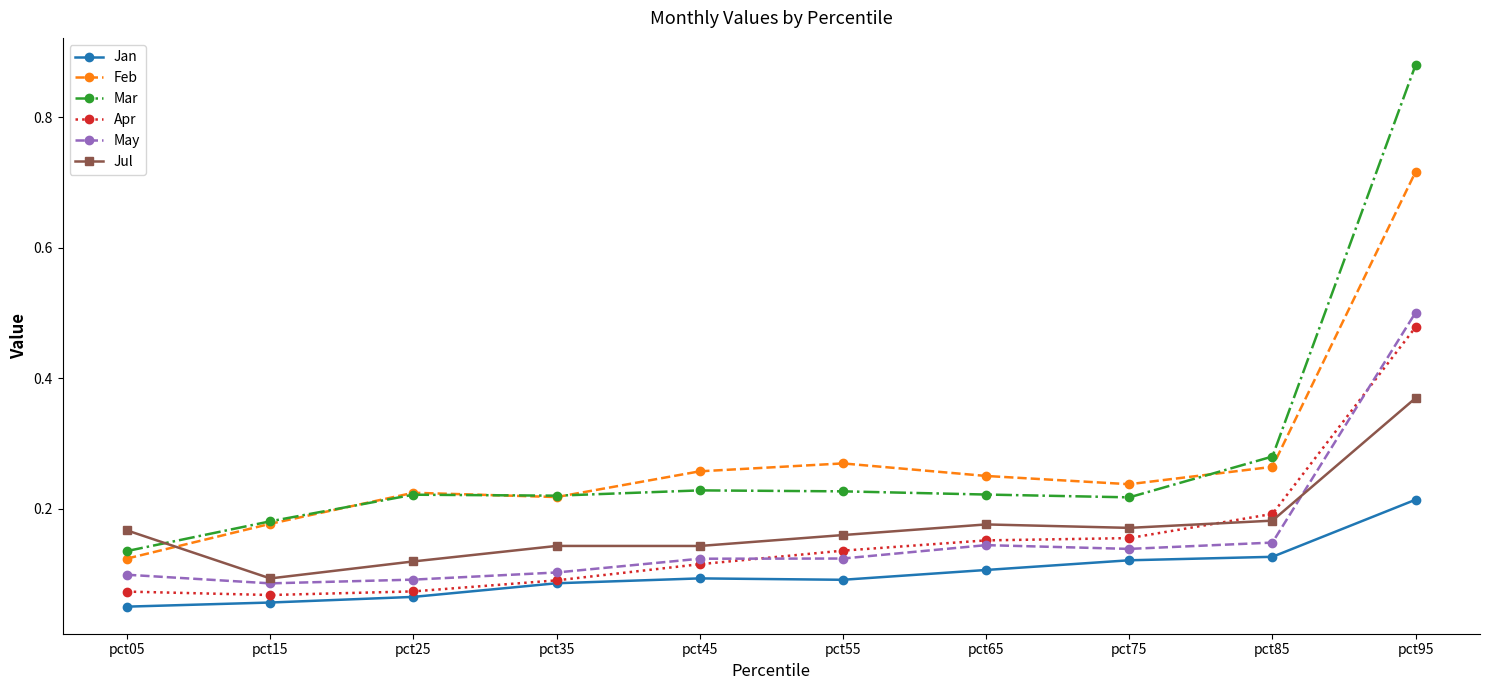

True or false: Feb and Mar cross at least once.

True